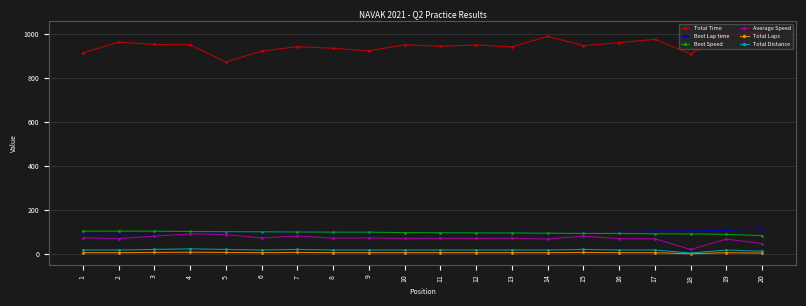

True or false: Best Speed and Total Distance intersect in this chart.

False